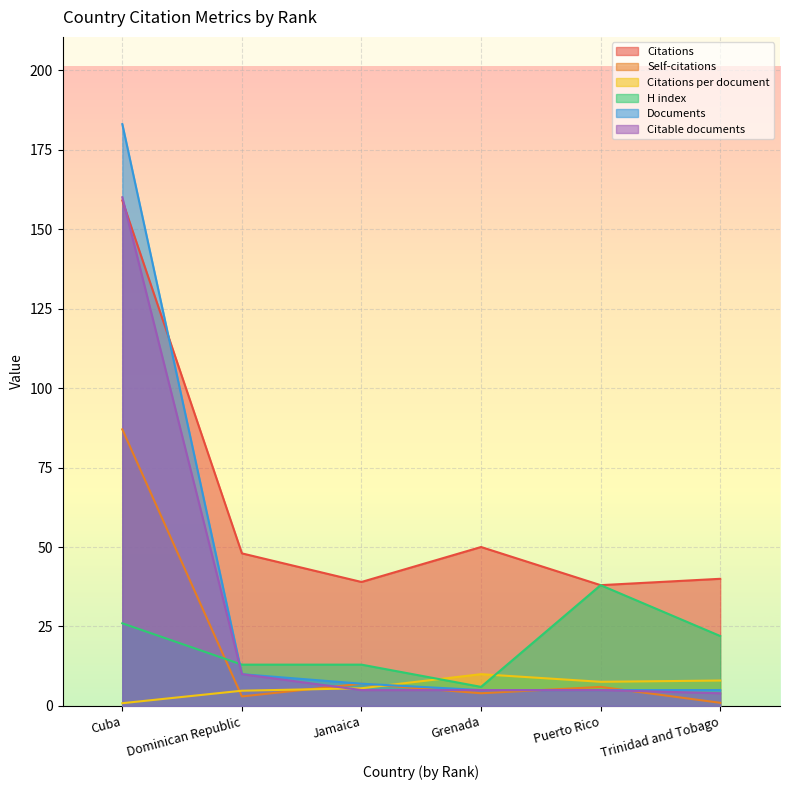

What are all the series names shown in the legend?

Citations, Self-citations, Citations per document, H index, Documents, Citable documents